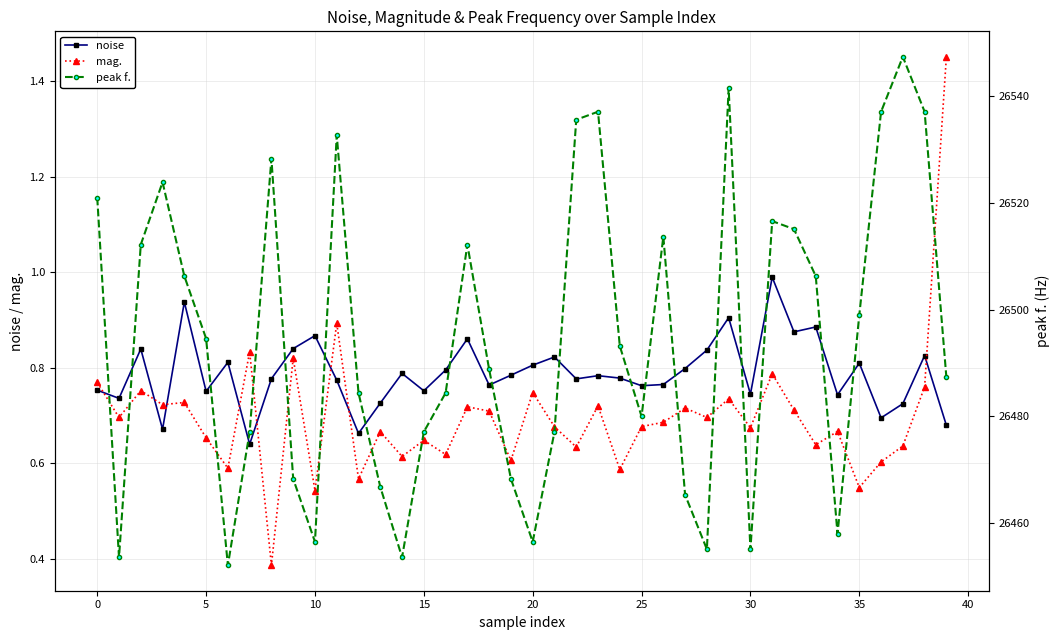

At which category is the sum across all series the highest?

37